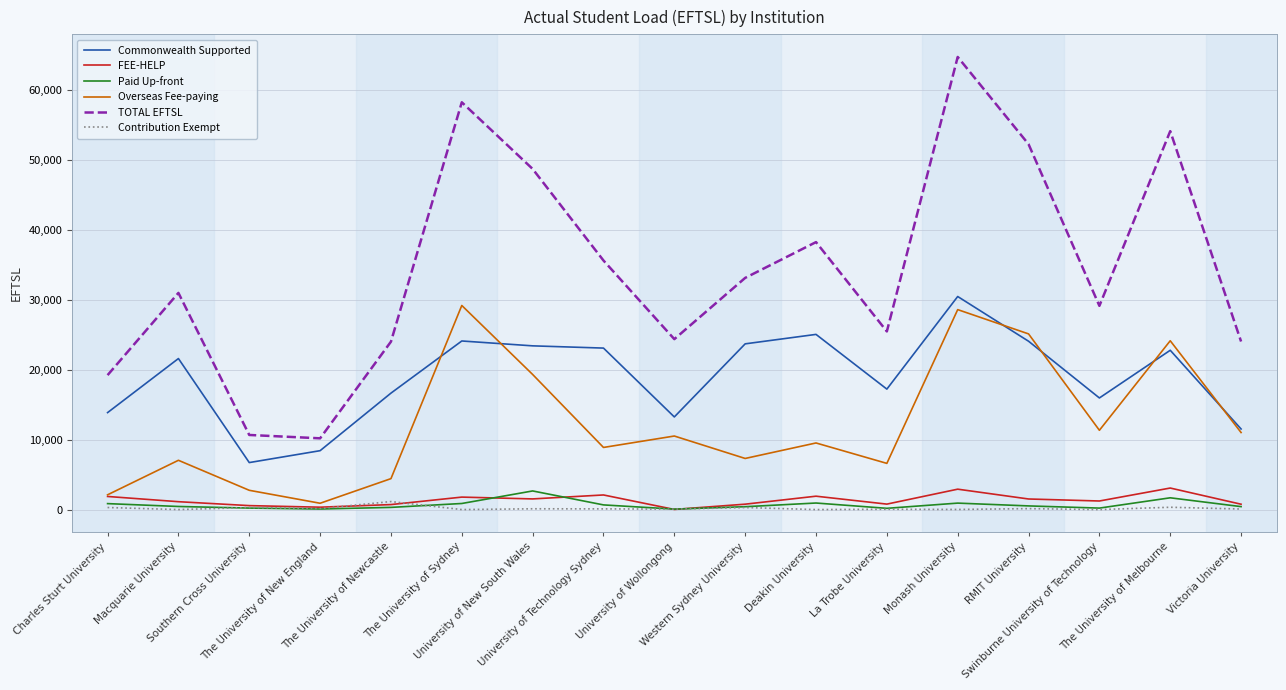

At Deakin University, list the series in order from largest to smallest.

TOTAL EFTSL, Commonwealth Supported, Overseas Fee-paying, FEE-HELP, Paid Up-front, Contribution Exempt